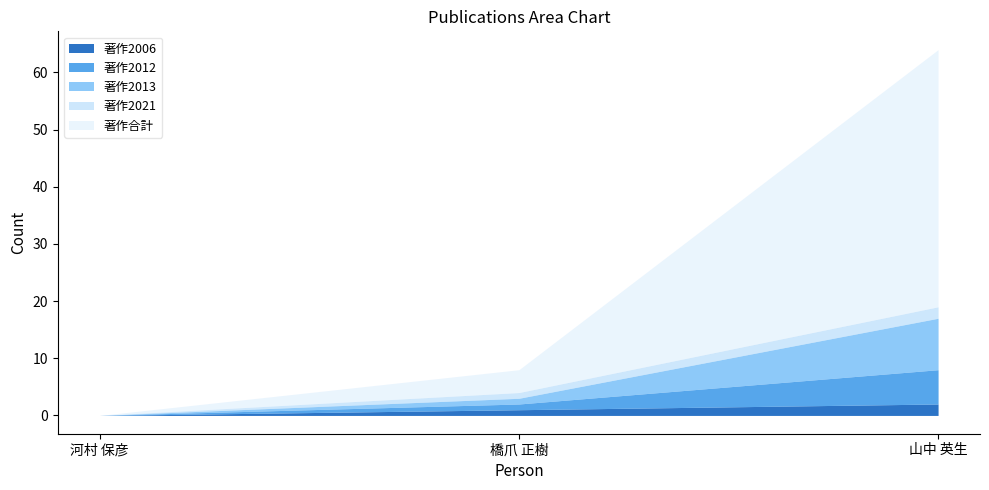

Does the chart display data point markers on the line(s)?

No